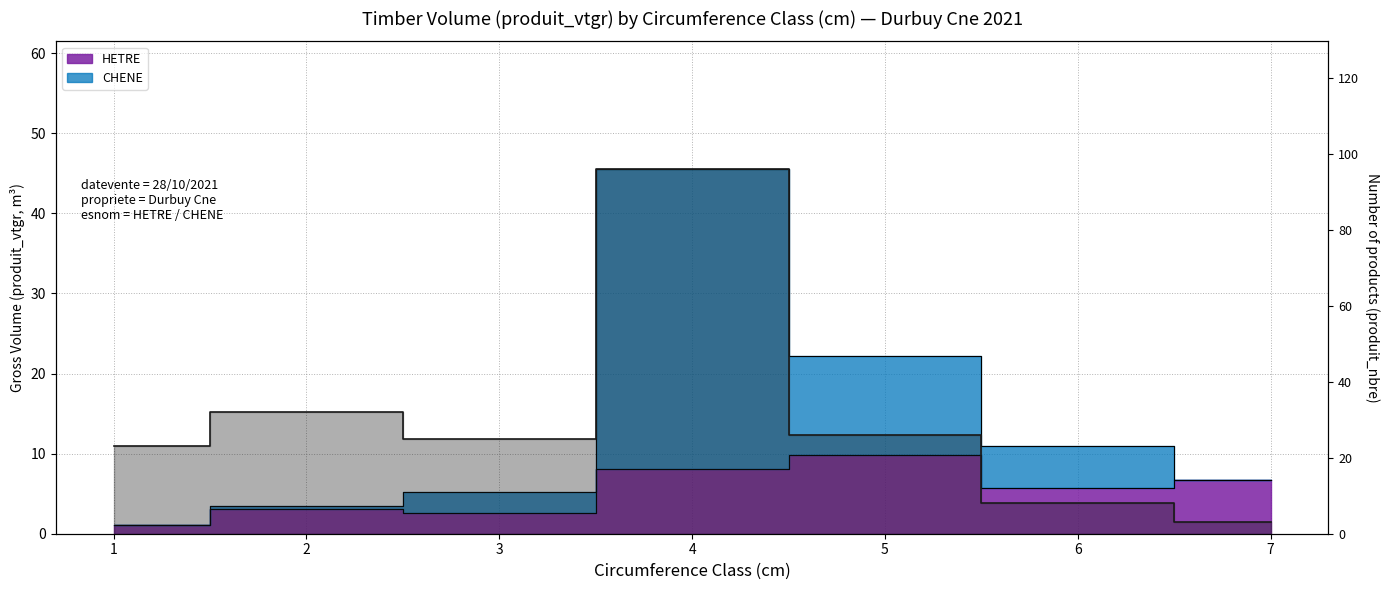

The value at 2 is 32. True or false?

True